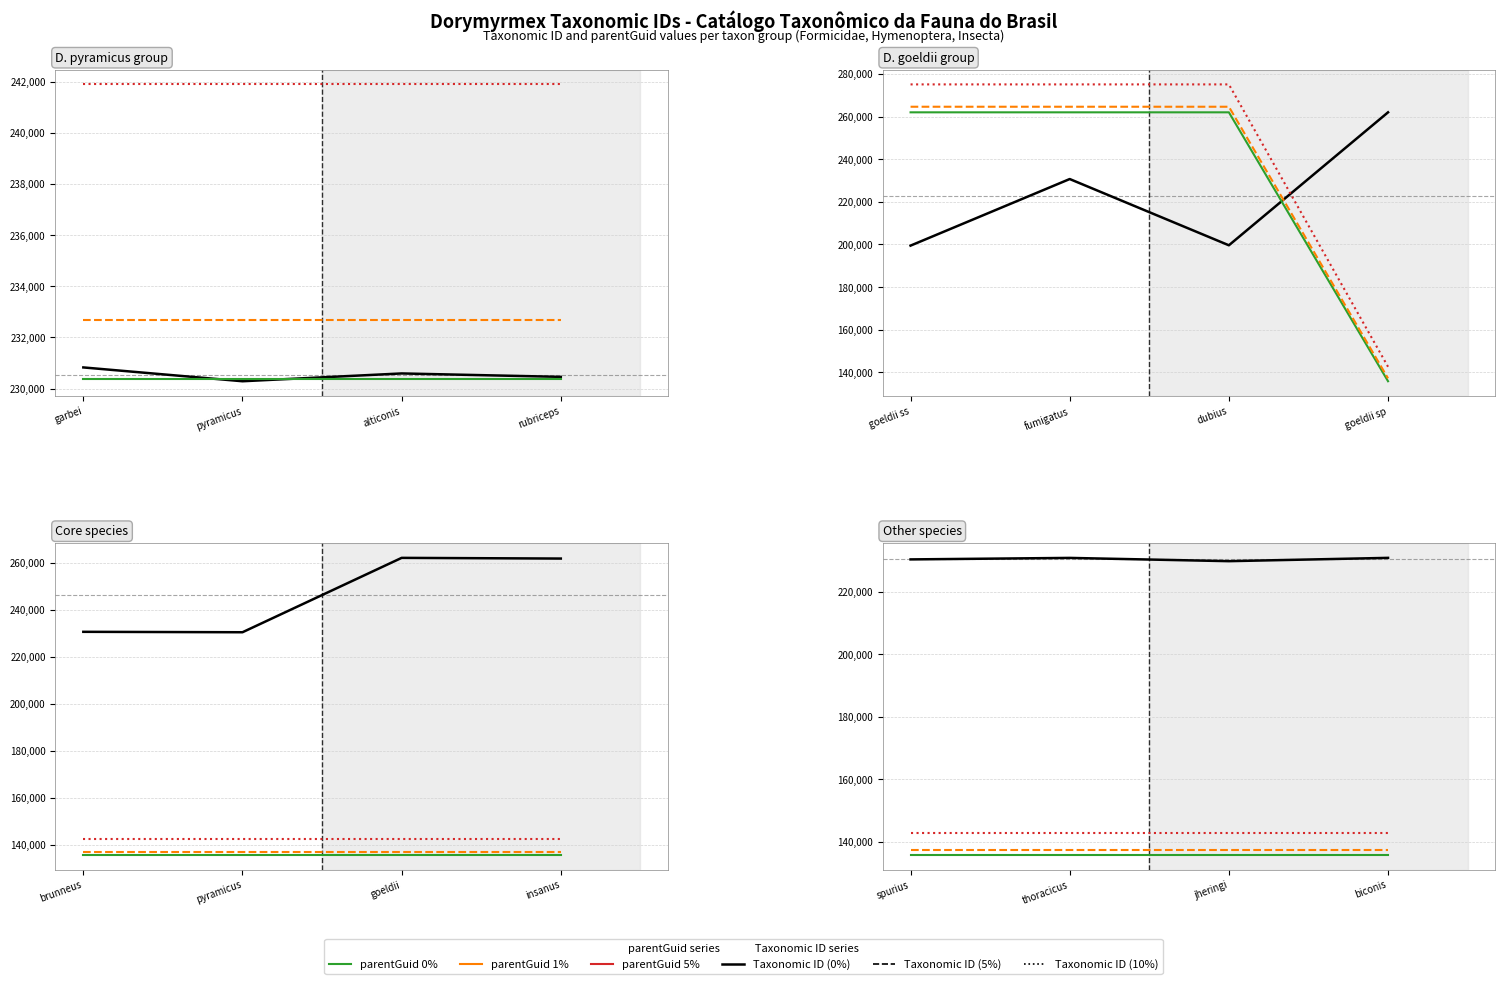

Is it true that Taxonomic ID equals 230366.0 at spurius?

True